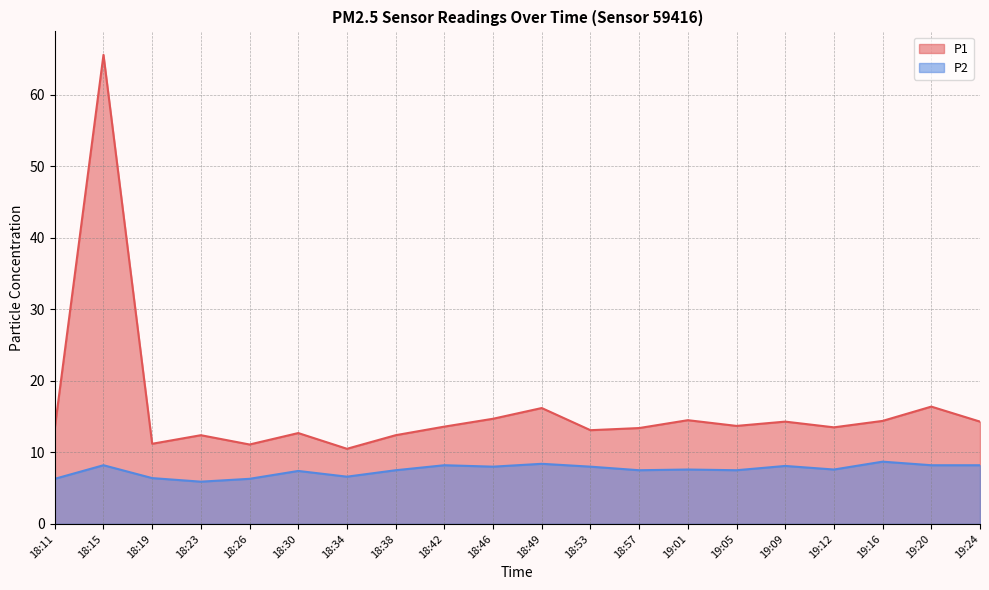

Where does the P1 series first go above 13?

18:11